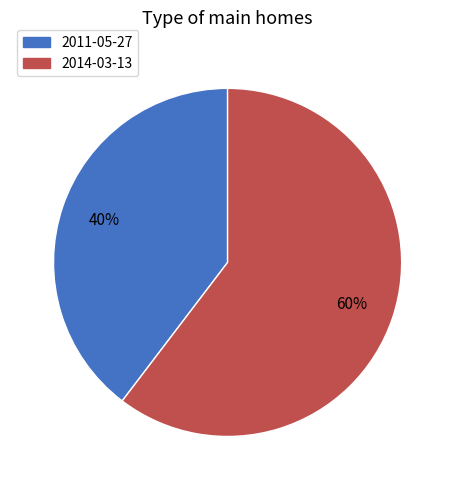

To the nearest percent, what is the combined percentage of 2011-05-27 and 2014-03-13?

100%